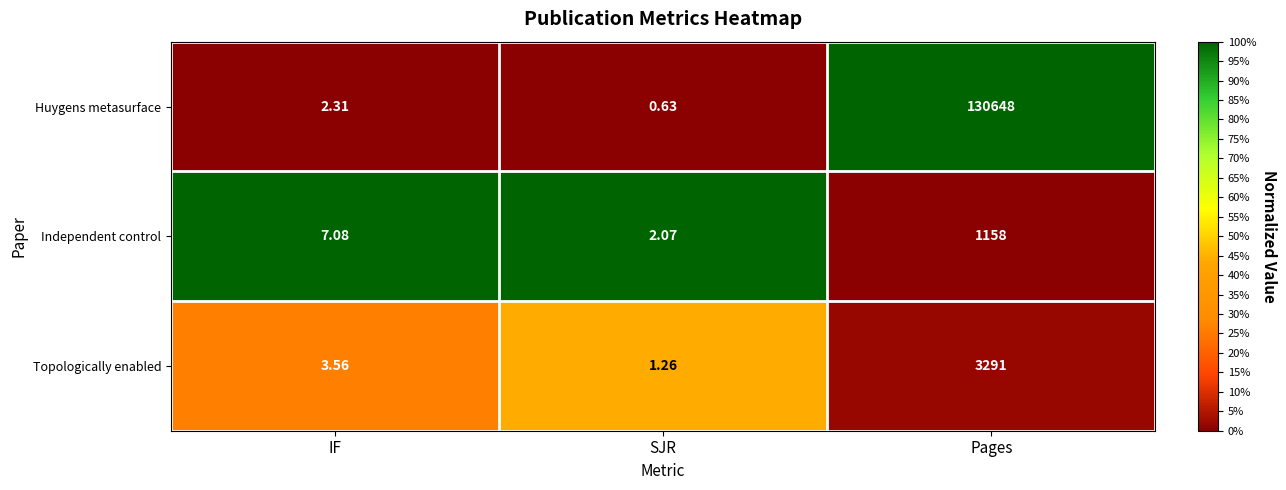

Between SJR and Pages, which series saw the biggest shift?

Huygens metasurface